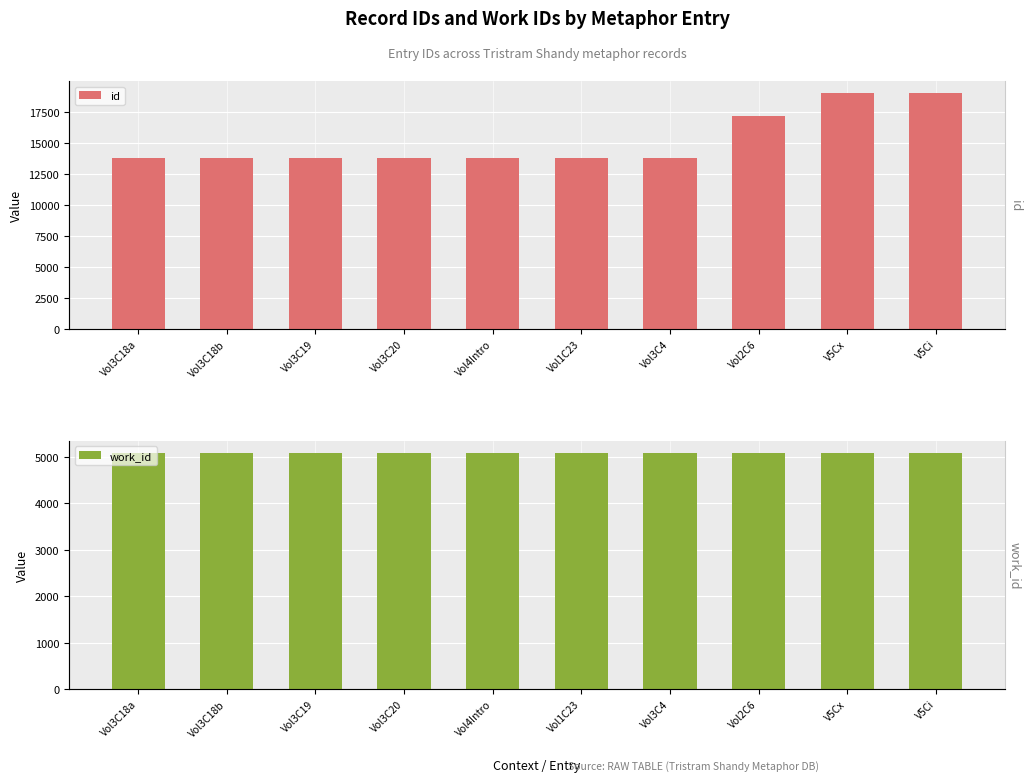

At which category is the sum across all series the highest?

V5Ci